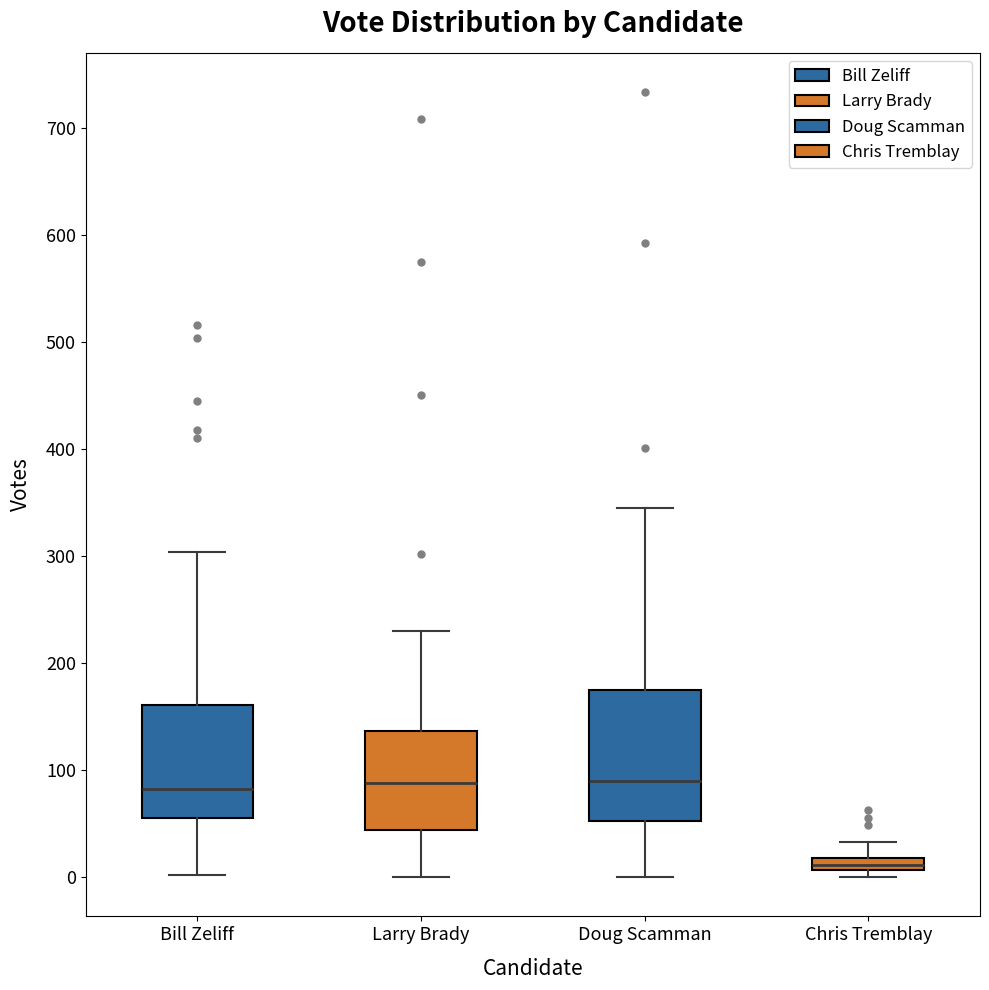

Where does the upper whisker of the box for Chris Tremblay end on the y-axis? The values are not printed on the chart, so give them approximately, as read against the axis.

30